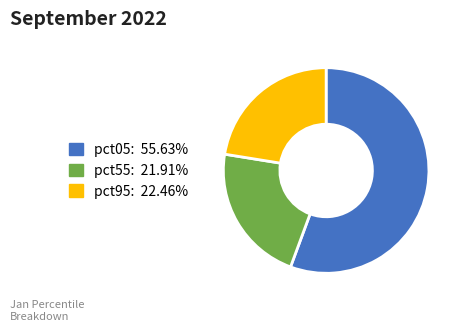

Is there a majority slice in this chart?

Yes